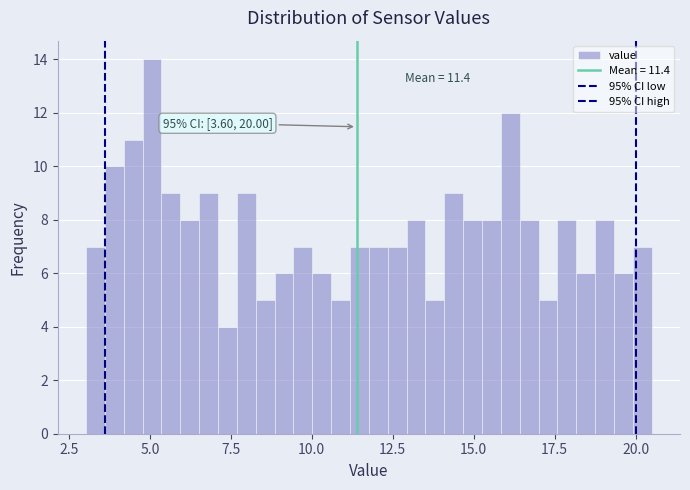

Around what value on the x-axis is the tallest bar? Give the approximate position of its centre, as read against the axis.

5.0